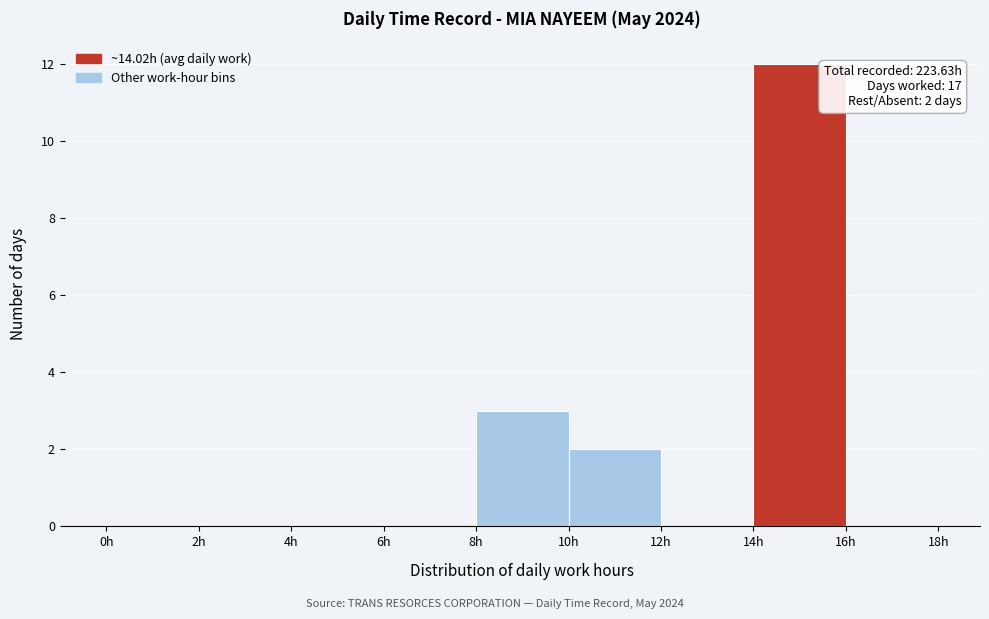

Which range on the x-axis has the tallest bar?

14 to 16